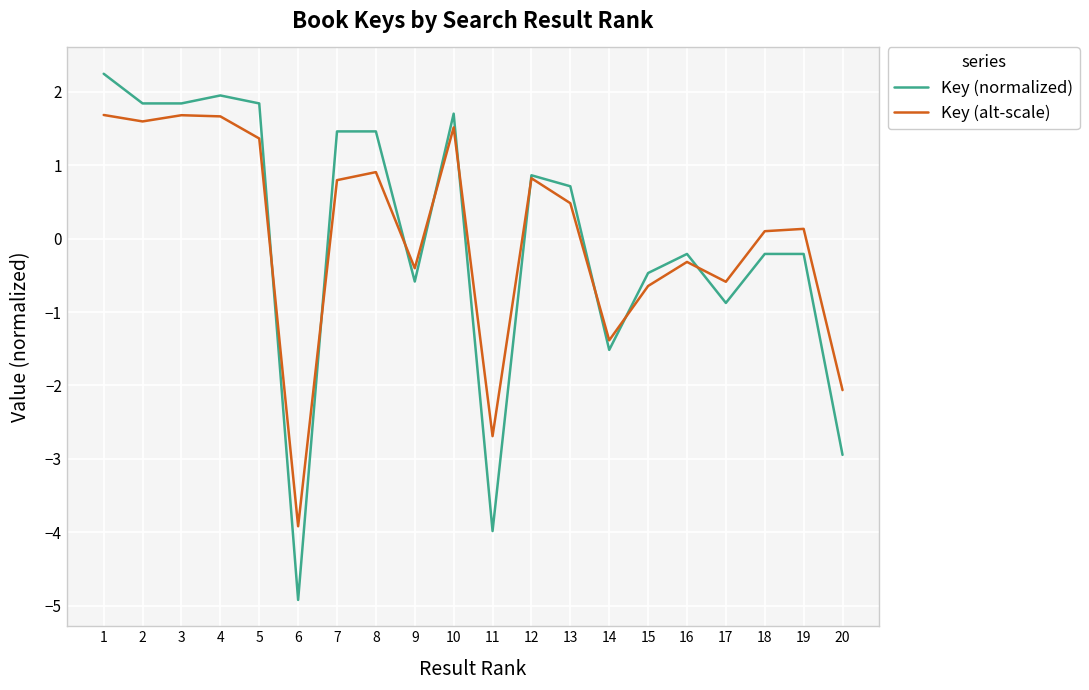

Rank the series by their maximum value, from highest to lowest.

Key (normalized), Key (alt-scale)